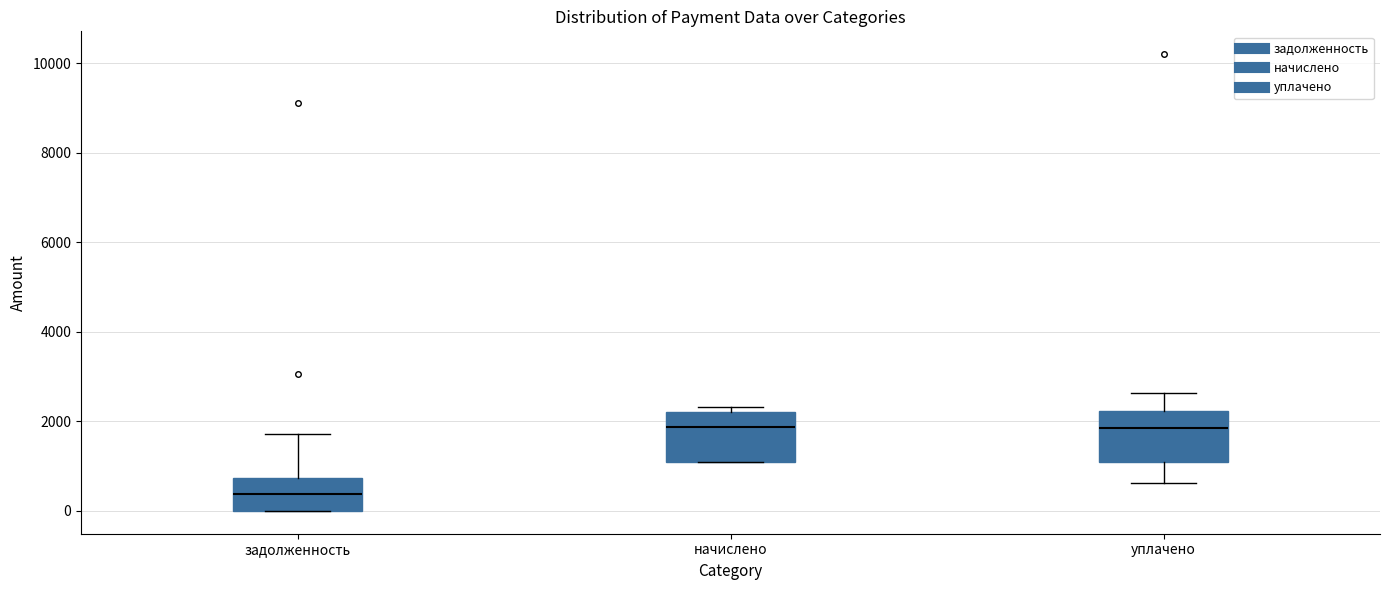

Reading left to right, read every box against the y-axis: the position of its median line, the range the box covers, and the ends of its whiskers. The values are not printed on the chart, so give them approximately, as read against the axis.

задолженность: median 400, box 0 to 800, whiskers 0 to 1800
начислено: median 1800, box 1200 to 2200, whiskers 1000 to 2400
уплачено: median 1800, box 1200 to 2200, whiskers 600 to 2600